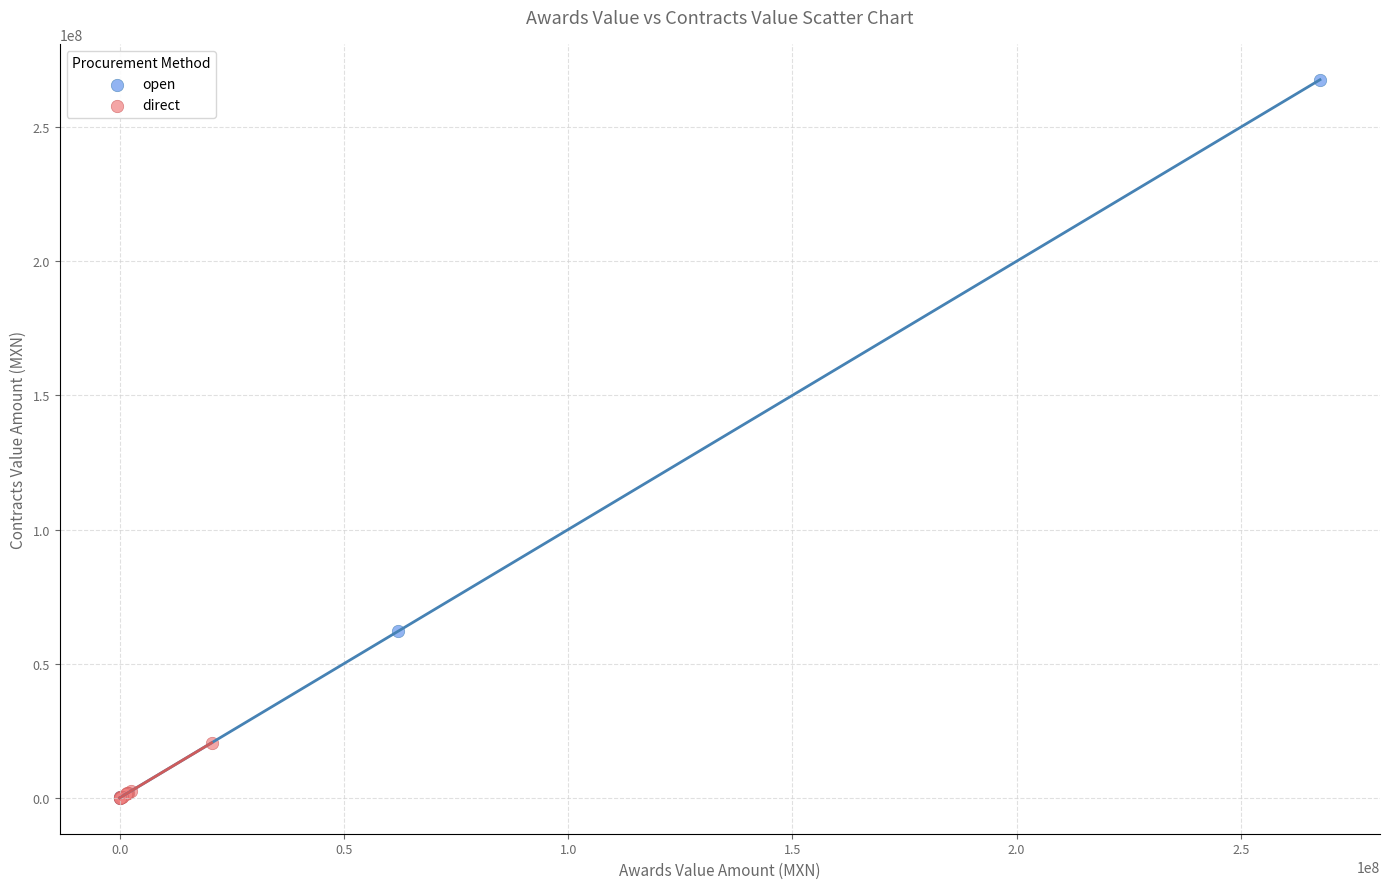

Which series contains the highest Y value?

open